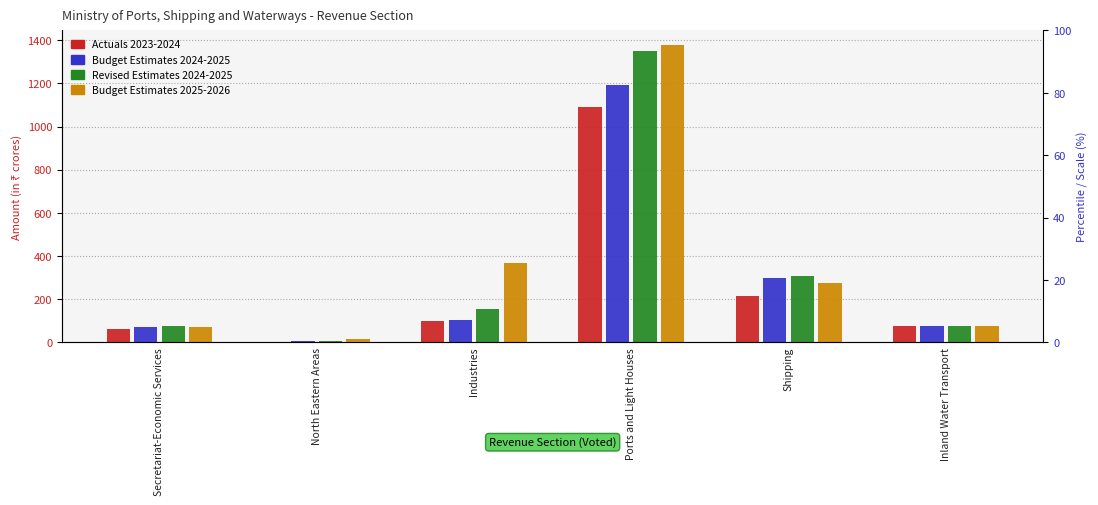

What is the difference between the second highest and second lowest values in the Revised Estimates 2024-2025 series?

234.7